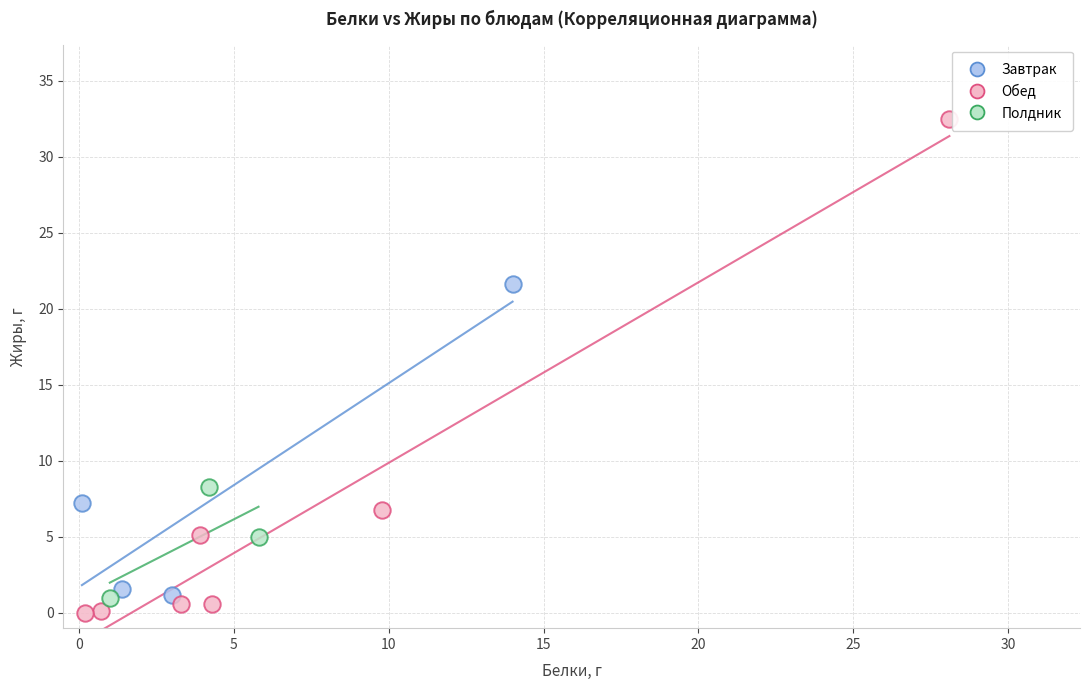

Which series has the largest Y range (max minus min)?

Обед